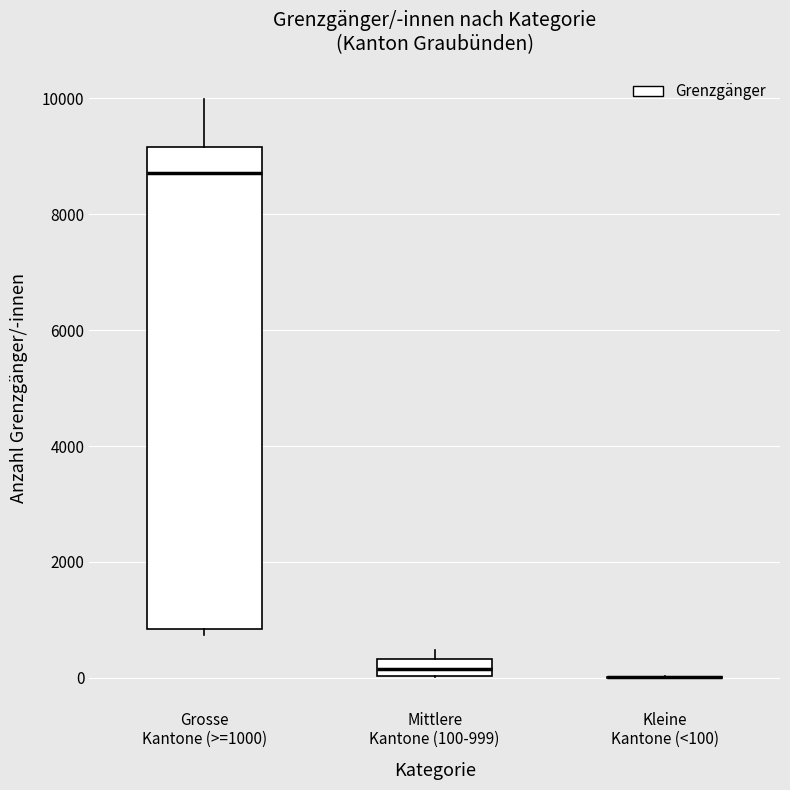

Where is the lower edge of the box for Mittlere Kantone (100-999) on the y-axis? The values are not printed on the chart, so give them approximately, as read against the axis.

0